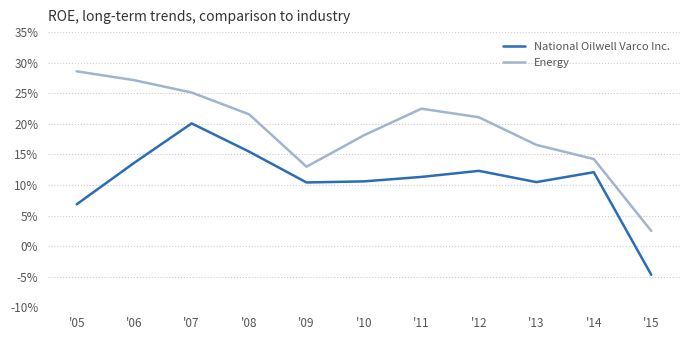

True or false: National Oilwell Varco Inc. has a value of 0.1 at '14.

True